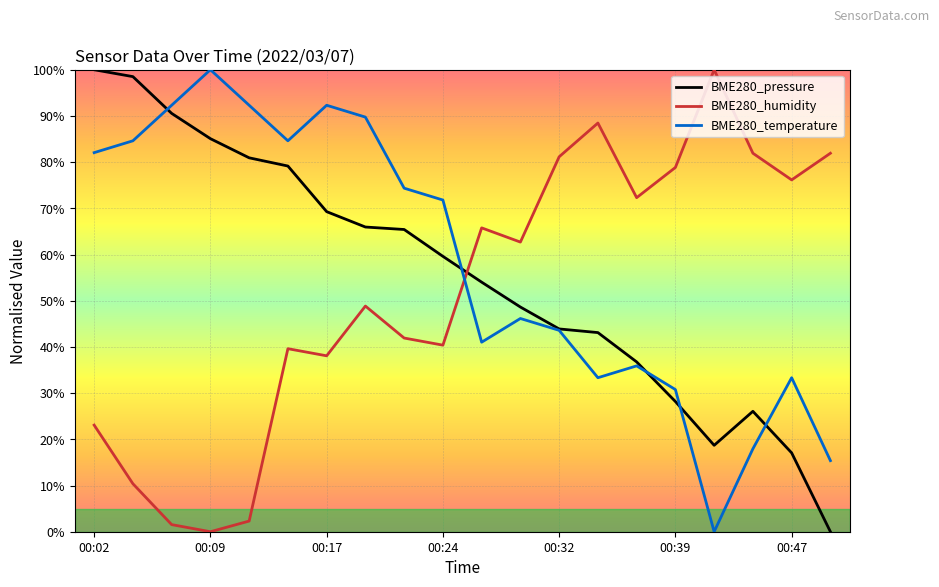

True or false: BME280_pressure has more than 2 interior local peaks.

False